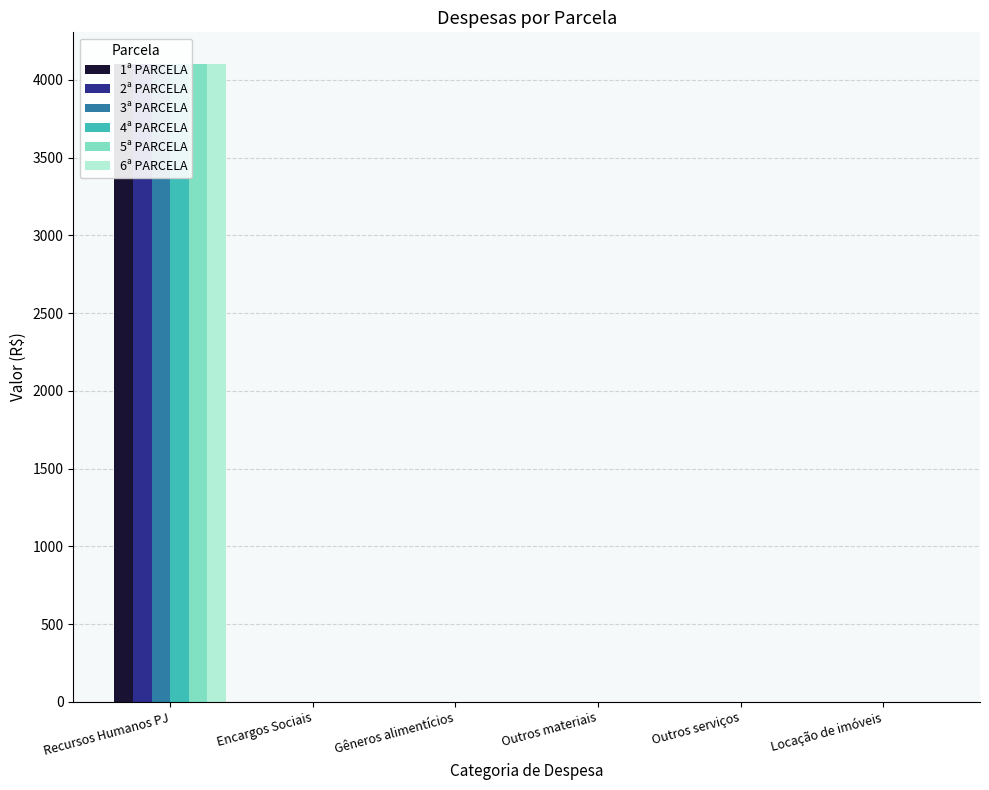

What is the label of the 2nd bar from the right?

Outros serviços